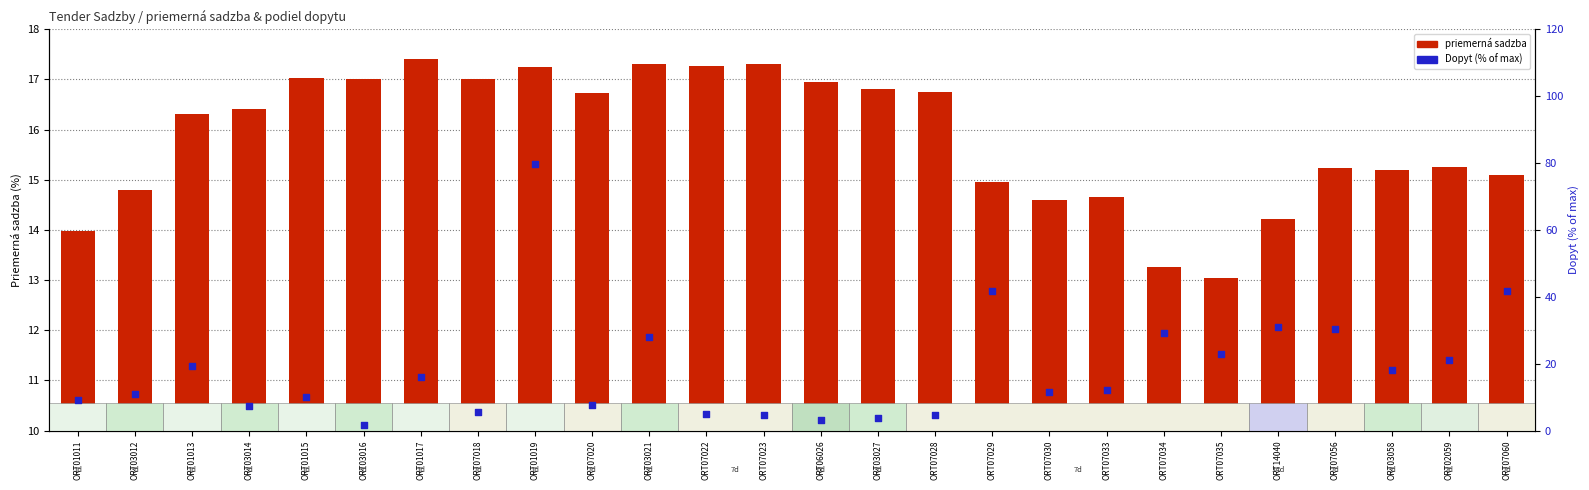

Is the value of priemerná sadzba at ORT07029 greater than the value of Dopyt (% of max) at ORT07035?

No